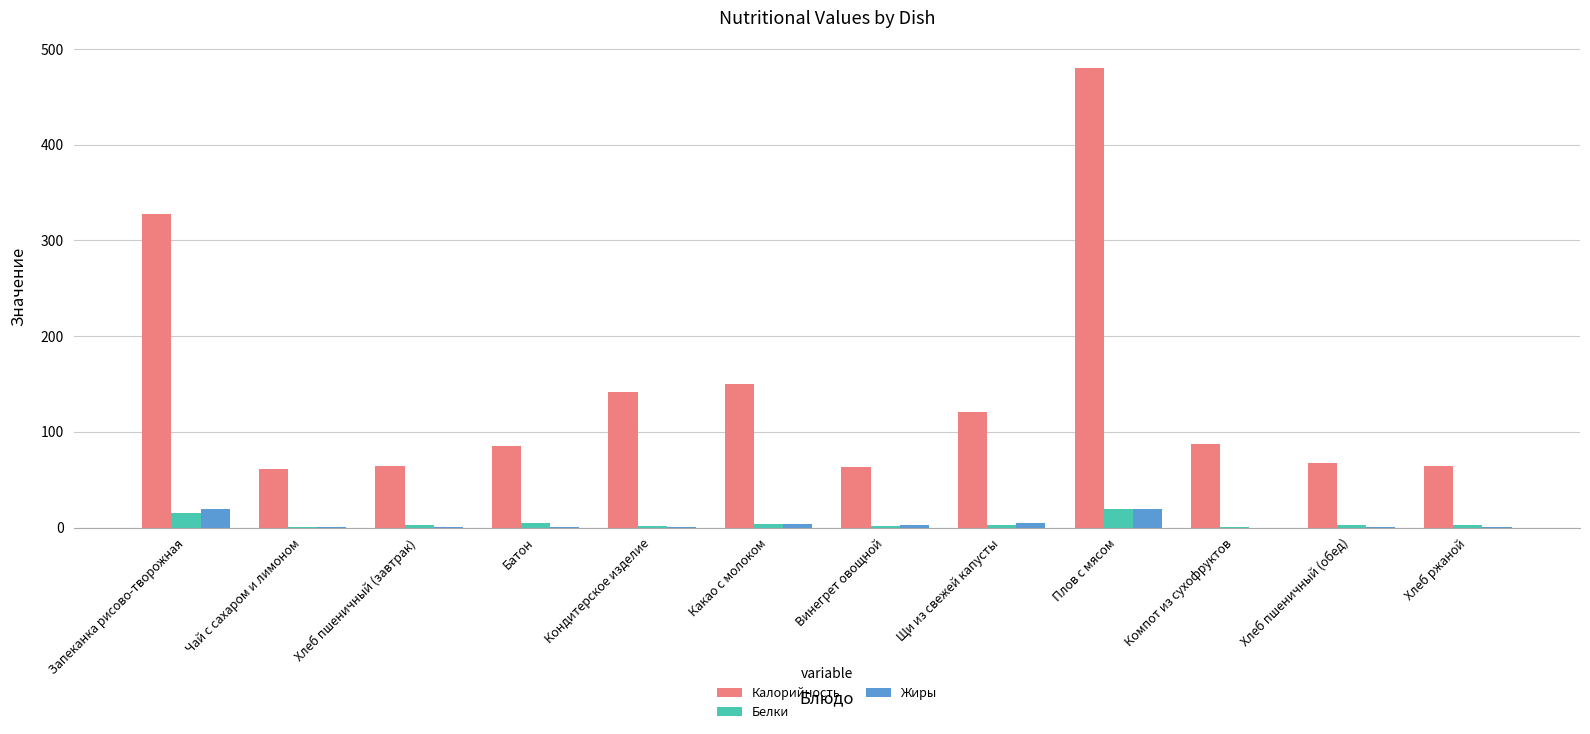

At which category is the sum across all series the highest?

Плов с мясом